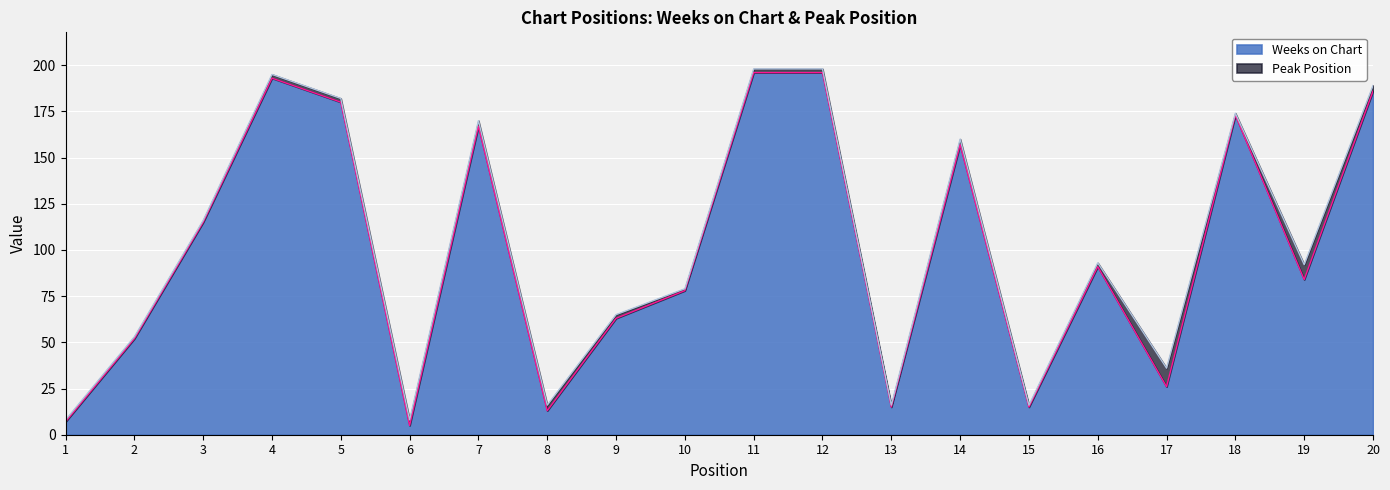

The value at 11 is 117. True or false?

False